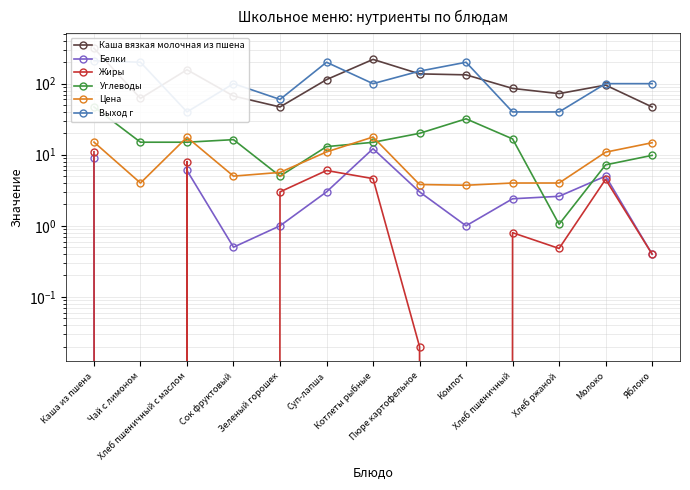

At how many categories does at least one series exceed 126?

7